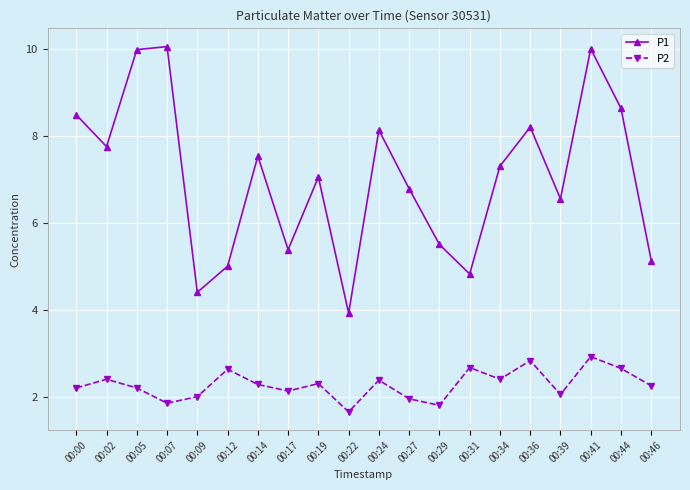

True or false: P1 has a value of 8.2 at 00:36.

True